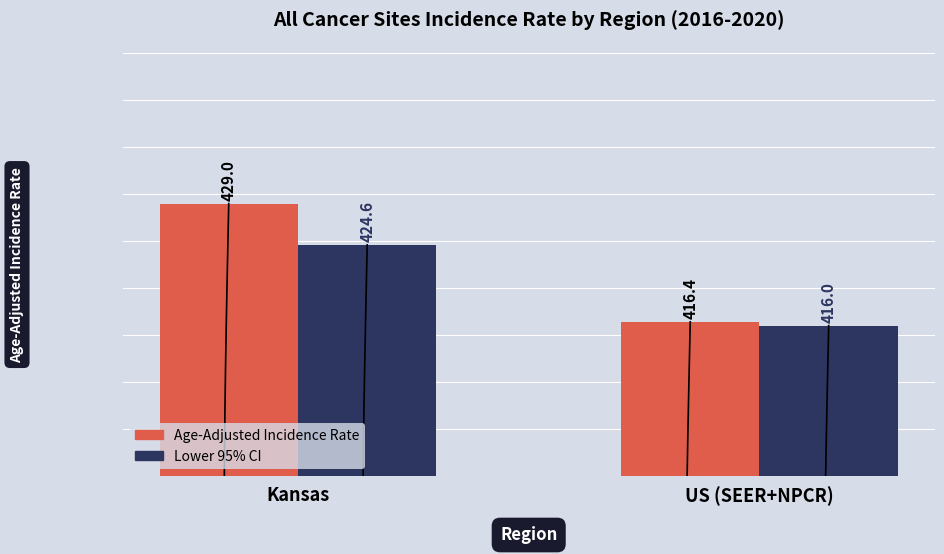

At which category does the chart reach its minimum across all series?

US (SEER+NPCR)